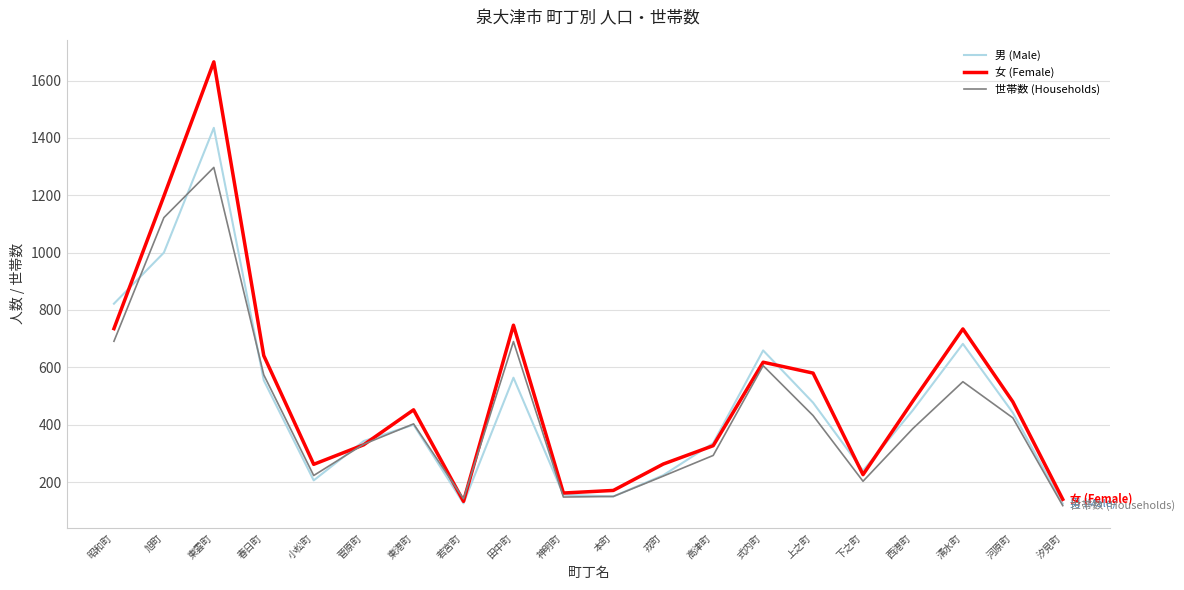

What is the difference between the 女 (Female) values at 河原町 and 菅原町?

150